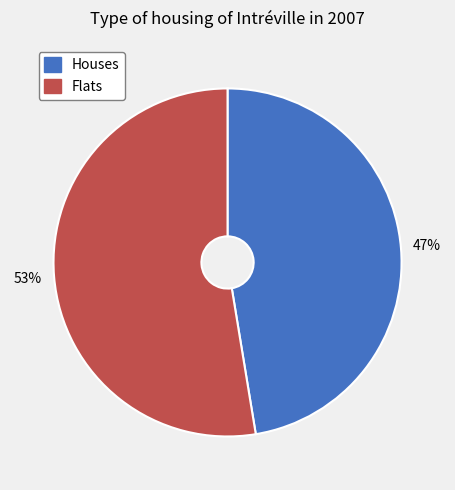

Between Flats and Houses, which is larger?

Flats